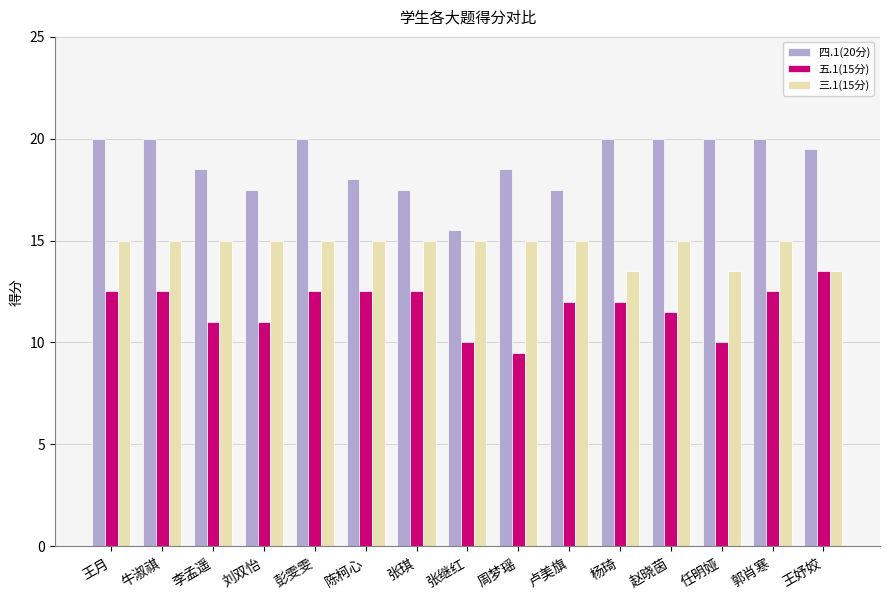

What is the value of the 五.1(15分) bar at the 10th from the left?

12.0